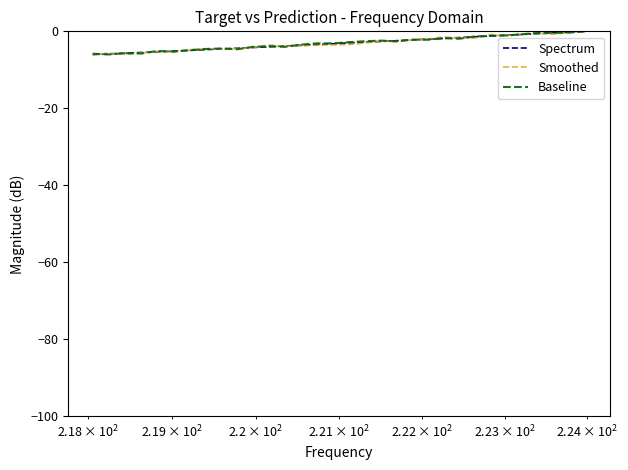

How many categories are shown in the chart?

32